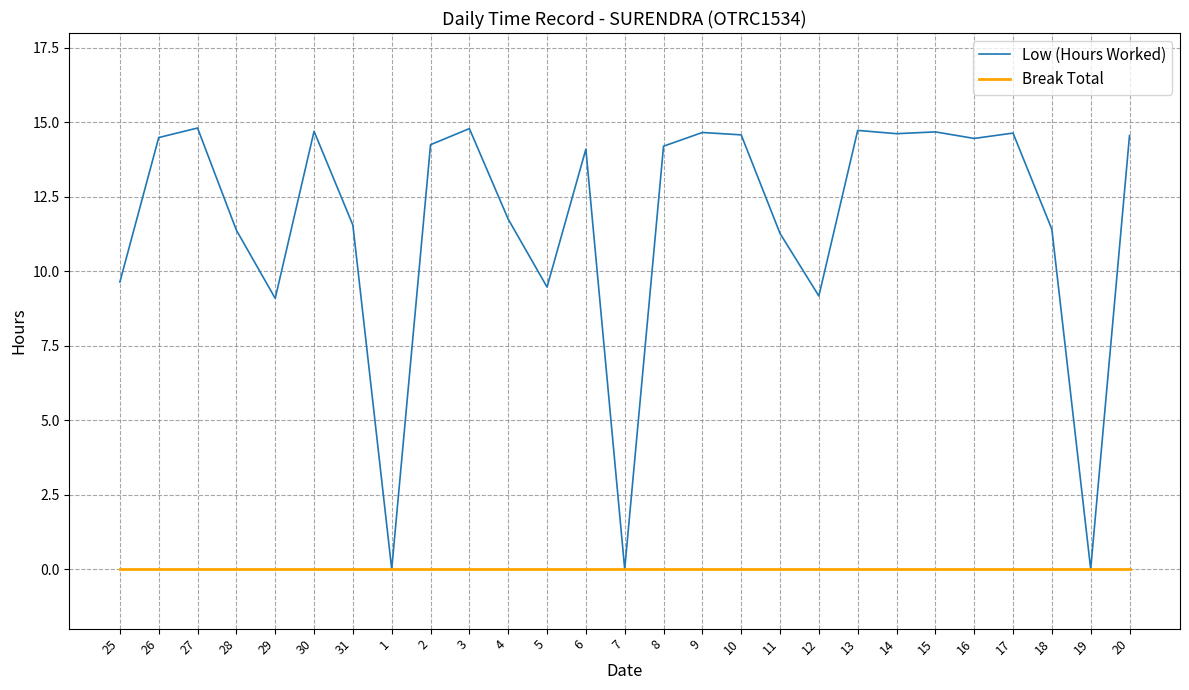

What is the difference between the highest and lowest values at 6?

14.1